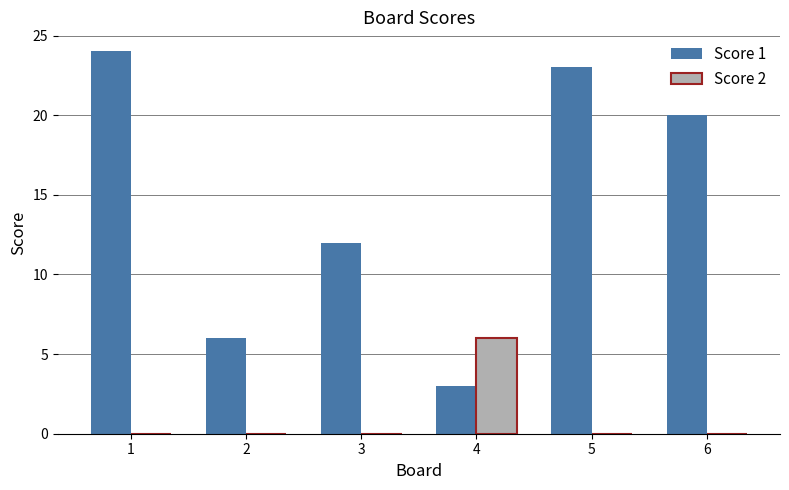

What is the total value across all series at 5?

23